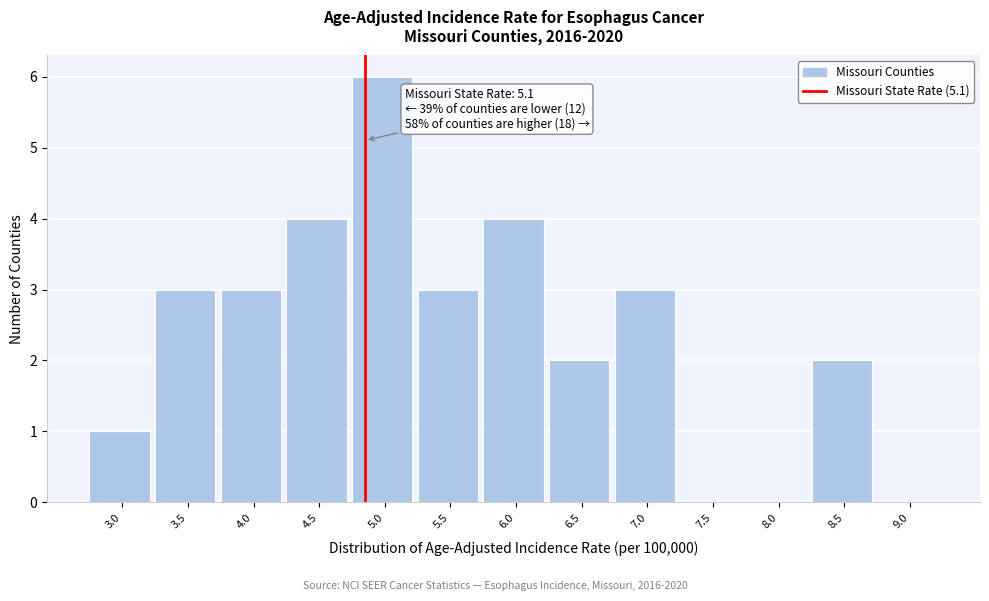

Reading left to right, transcribe all the data shown in this chart.

3.0=1	3.5=3	4.0=3	4.5=4	5.0=6	5.5=3	6.0=4	6.5=2	7.0=3	7.5=0	8.0=0	8.5=2	9.0=0